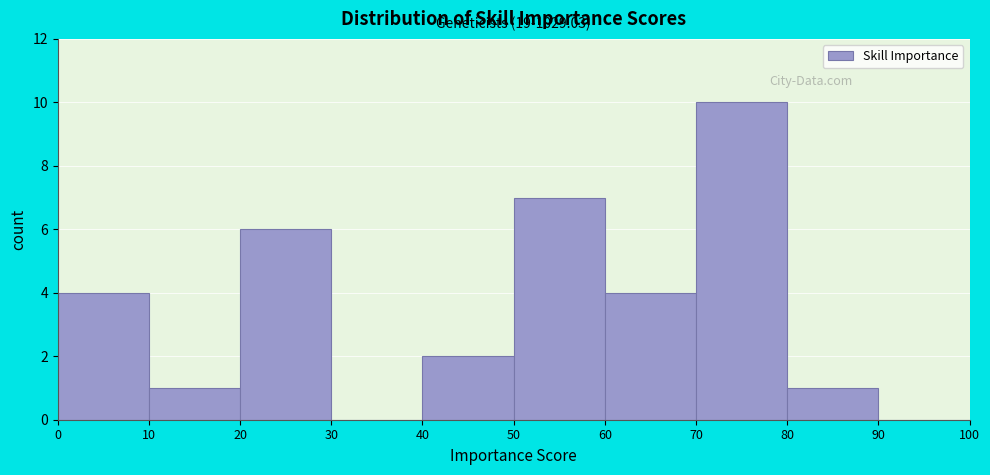

Over which range of the x-axis is the bar tallest?

70 to 80